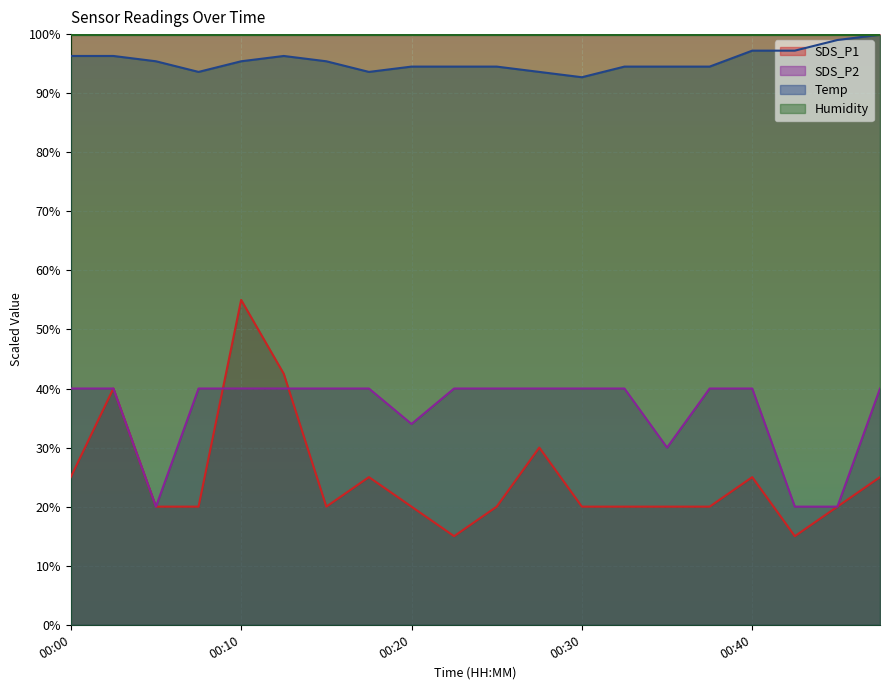

At 00:10, list the series in order from largest to smallest.

Humidity, Temp, SDS_P1, SDS_P2